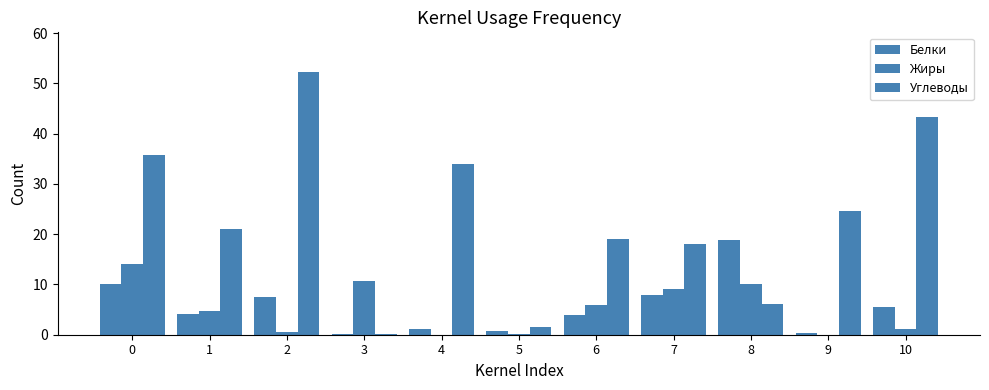

What is the difference between the Жиры values at 3 and 6?

4.7